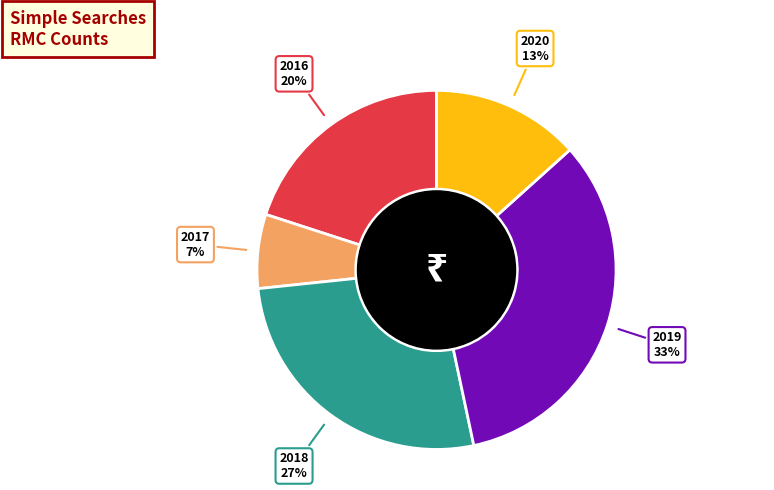

What is the smallest slice in the pie chart?

2017 7%